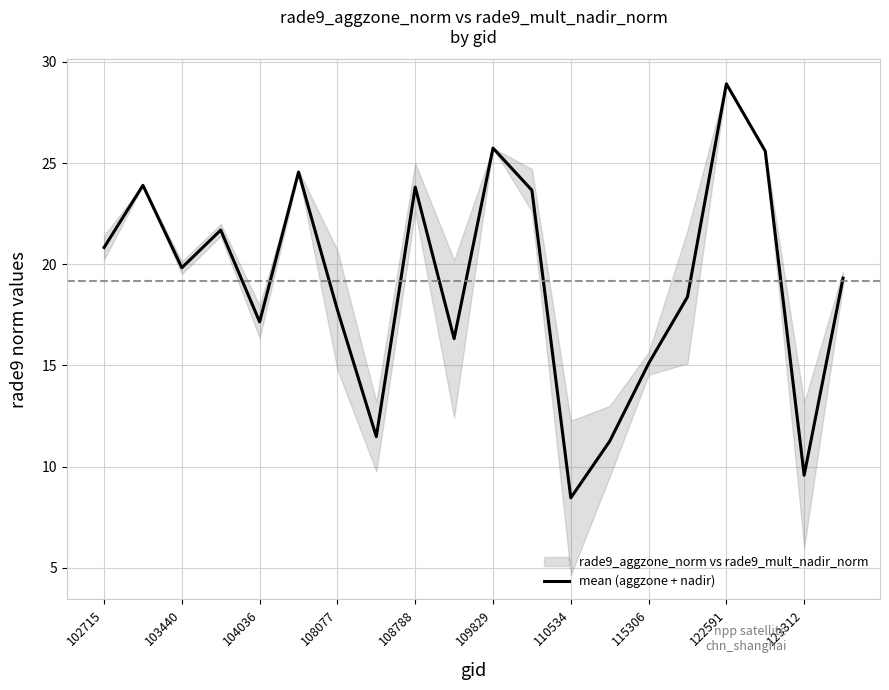

At which label does mean (aggzone + nadir) first exceed 19?

102715